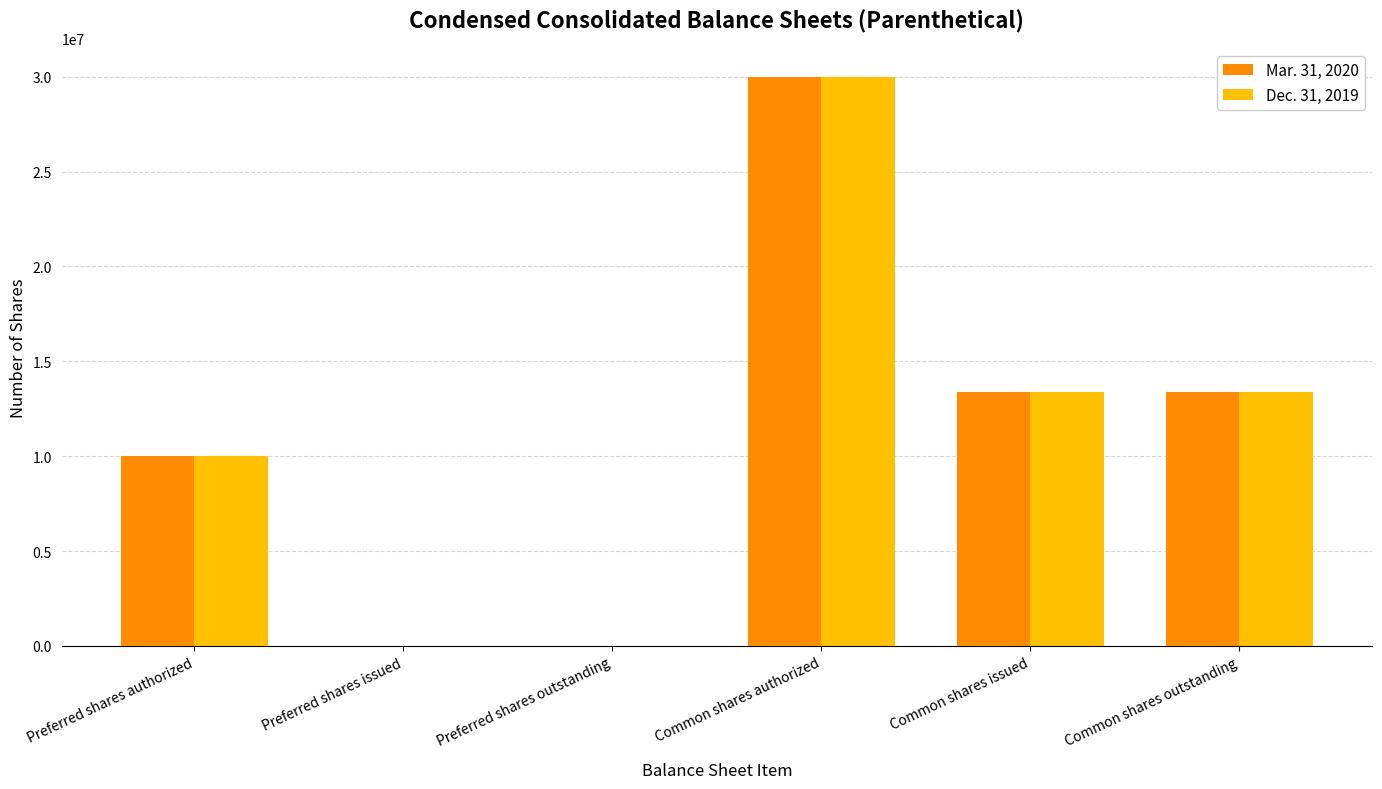

Reading right to left, list all the values displayed in this chart.

Mar. 31, 2020: 13380000	13380000	30000000	0	0	10000000
Dec. 31, 2019: 13380000	13380000	30000000	0	0	10000000